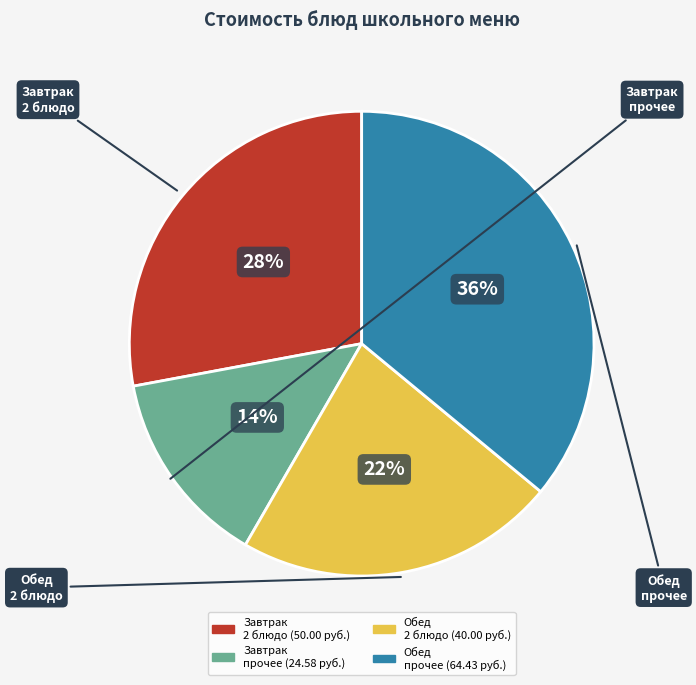

How many slices are in this pie chart?

4